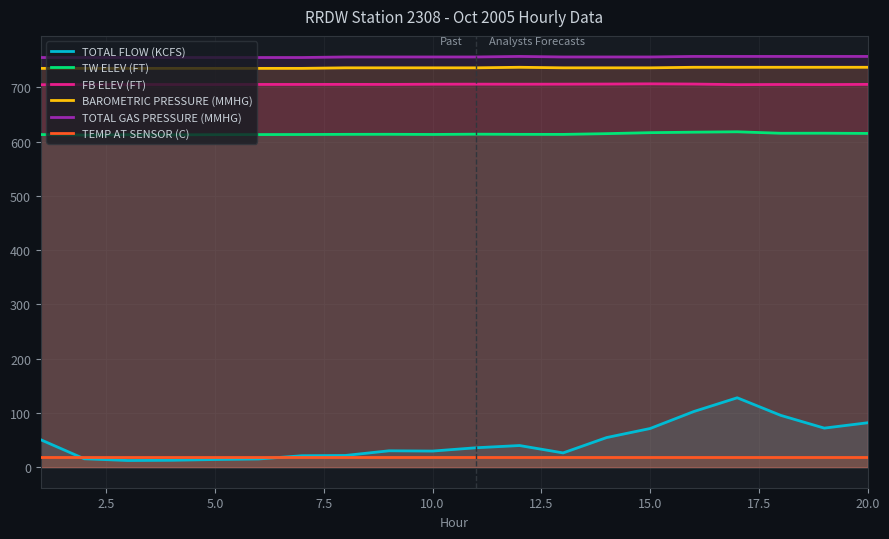

List the series in order of their peak value, lowest first.

TEMP AT SENSOR (C), TOTAL FLOW (KCFS), TW ELEV (FT), FB ELEV (FT), BAROMETRIC PRESSURE (MMHG), TOTAL GAS PRESSURE (MMHG)